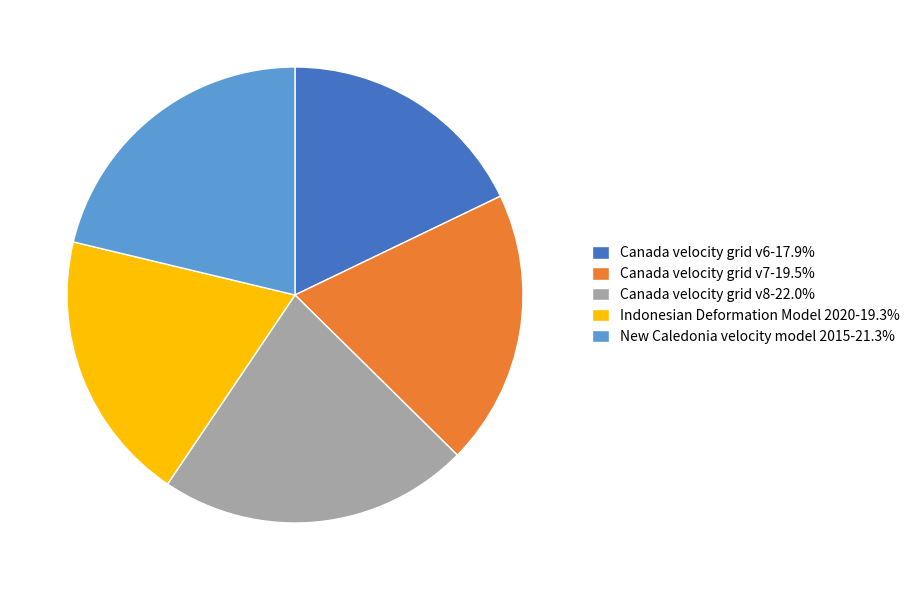

Is New Caledonia velocity model 2015 the majority of the pie?

No